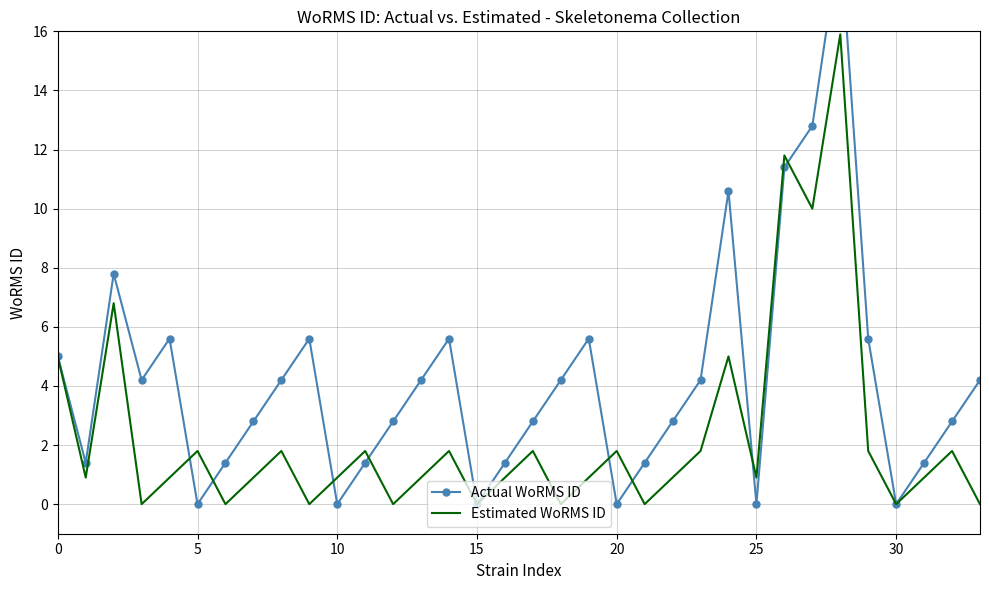

What is the average value of the Estimated WoRMS ID series?

2.3